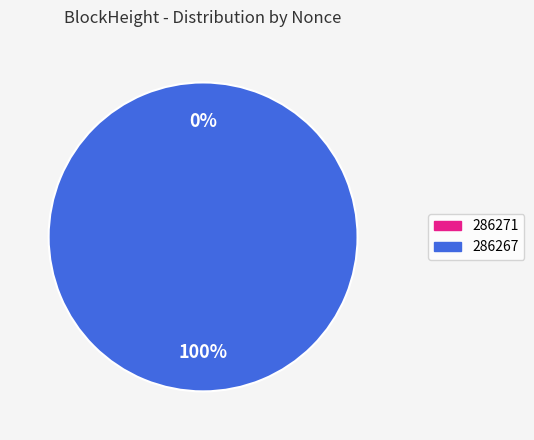

Count the number of slices in the pie.

2